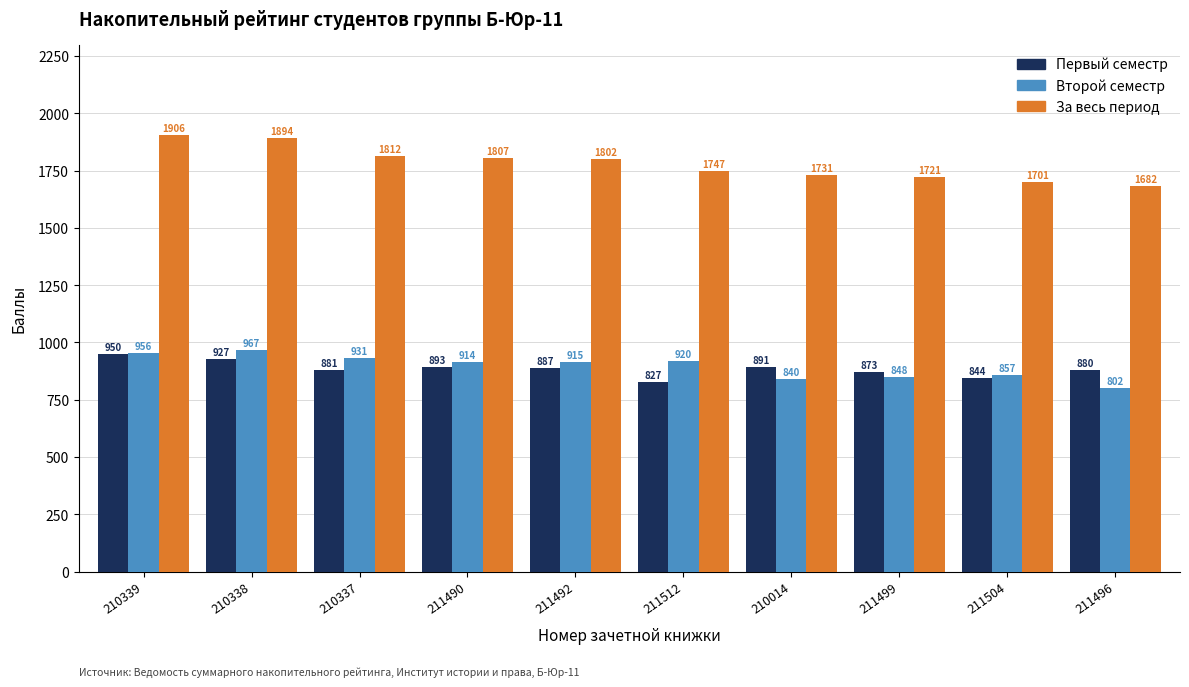

Rank the categories by Первый семестр value from highest to lowest.

210339, 210338, 211490, 210014, 211492, 210337, 211496, 211499, 211504, 211512